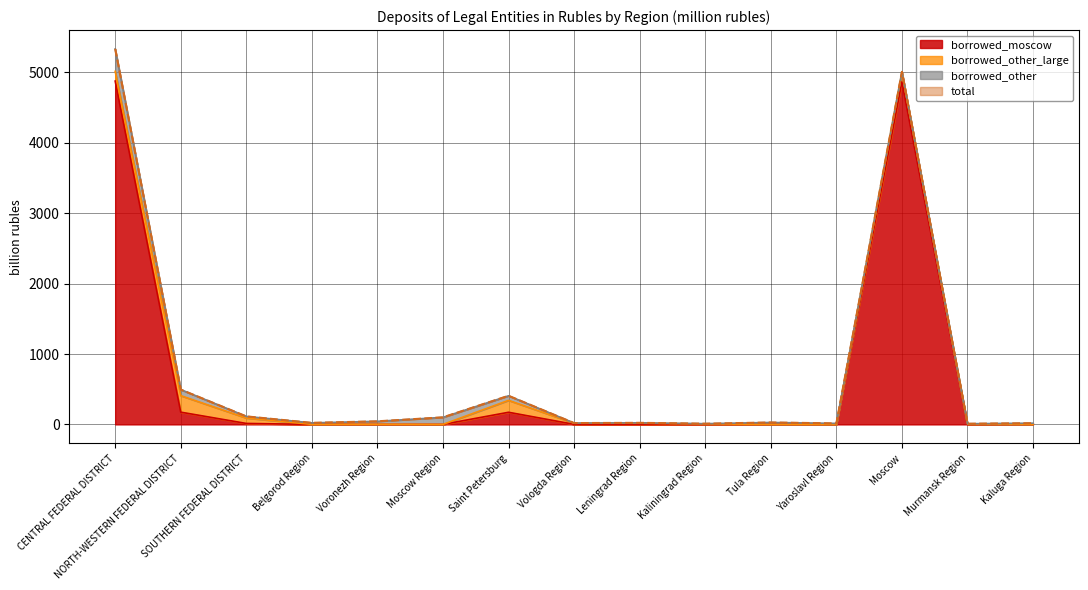

Which category has the highest value in the total series?

CENTRAL FEDERAL DISTRICT